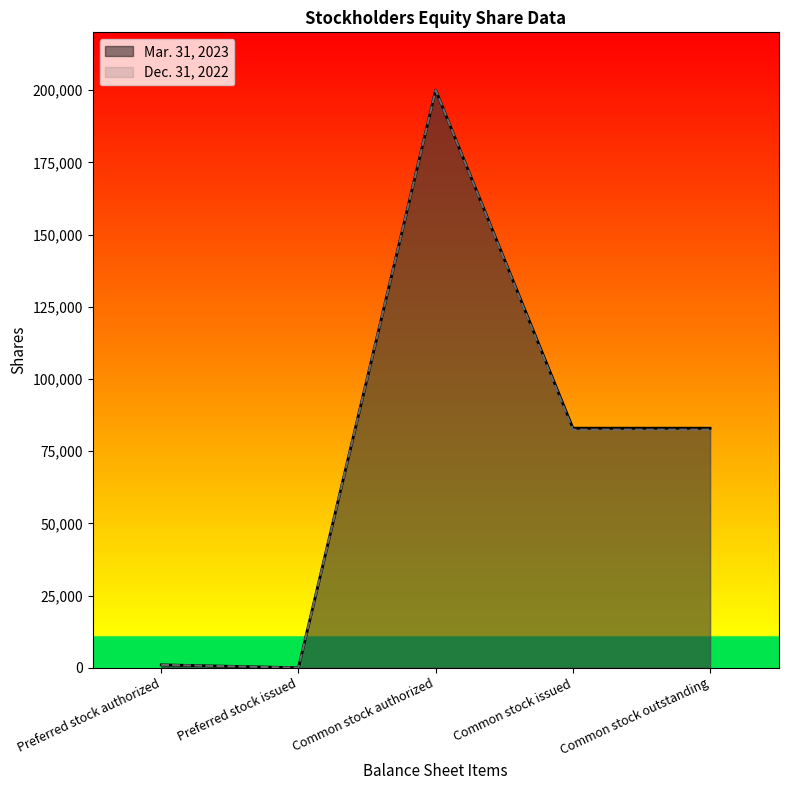

What are all the series names shown in the legend?

Mar. 31, 2023, Dec. 31, 2022